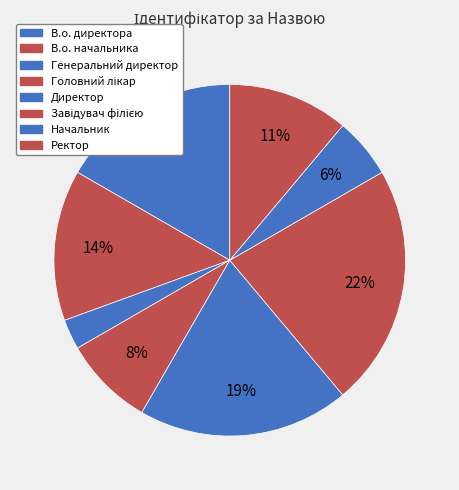

To the nearest percent, what is the difference between the Директор and Начальник slice percentages?

14%